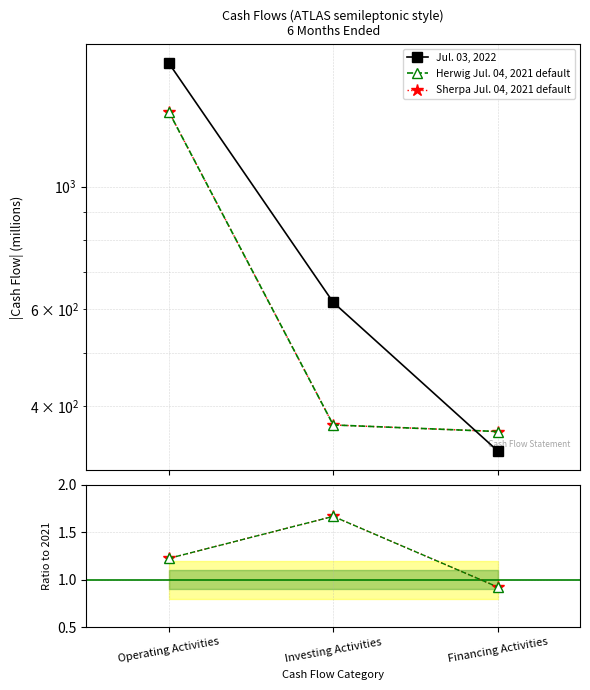

What is the difference between the maximum and minimum values in the Jul. 03, 2022 series?

1343.0